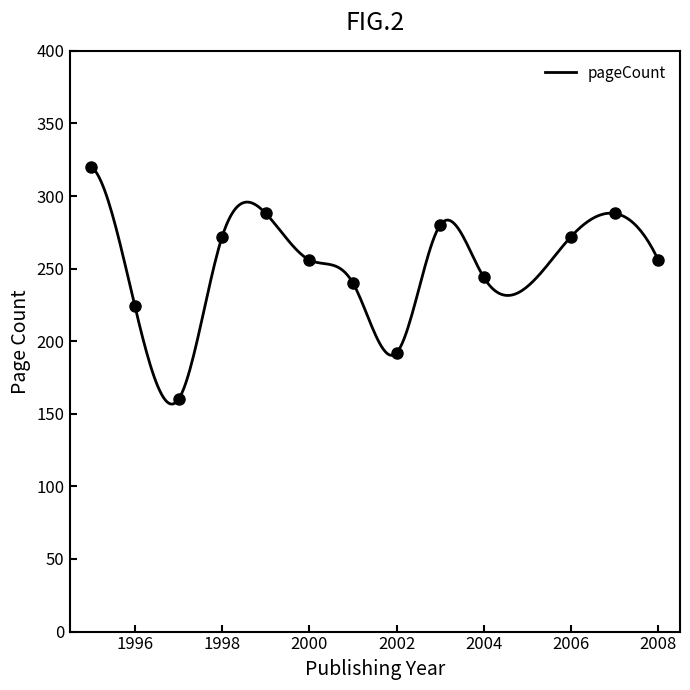

True or false: pageCount has a value of 438.8 at 2004.

False